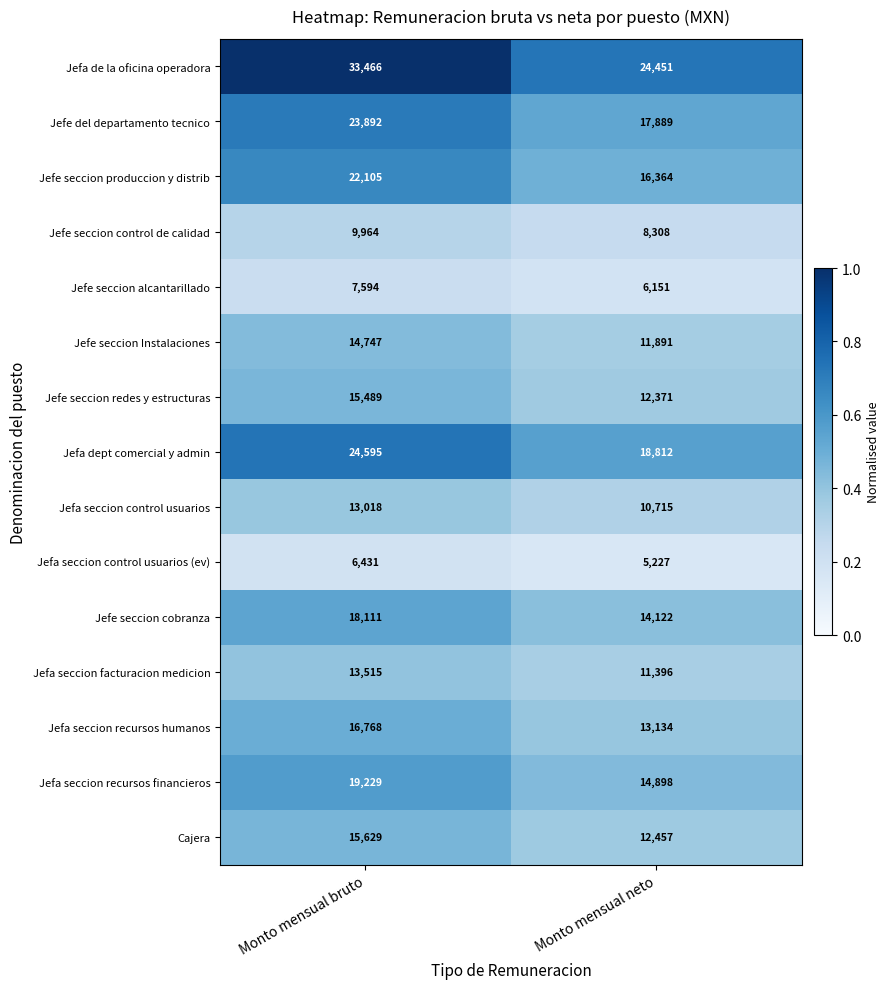

What is the minimum value shown in the chart?

5227